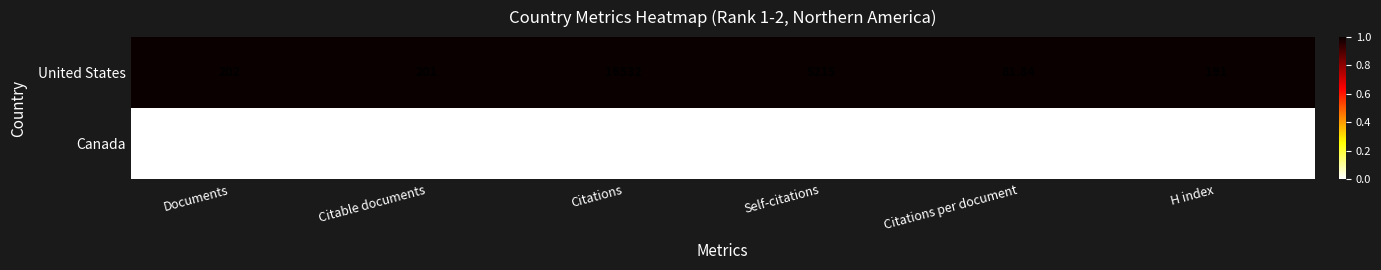

Between Citable documents and Citations per document, which series saw the biggest shift?

United States